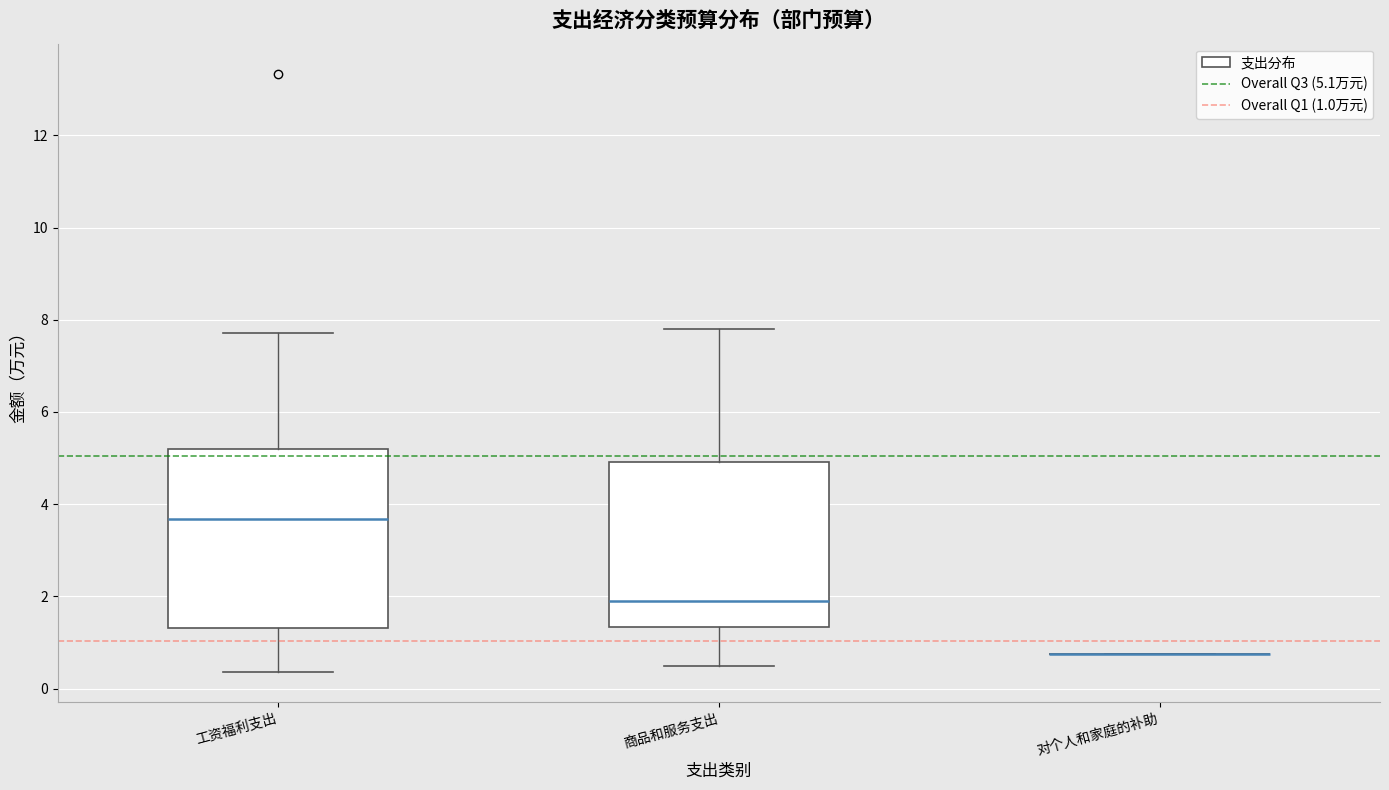

Which box is the tallest, from its lower edge to its upper edge?

工资福利支出